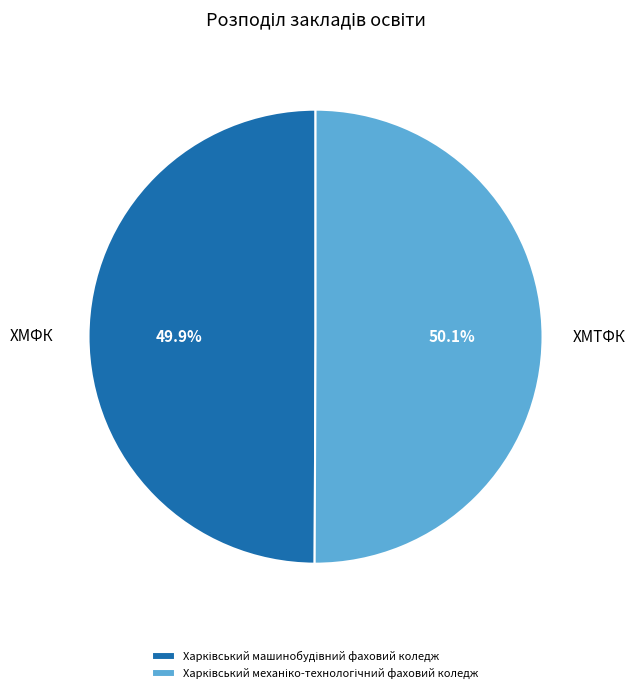

Does any single category account for the majority?

Yes